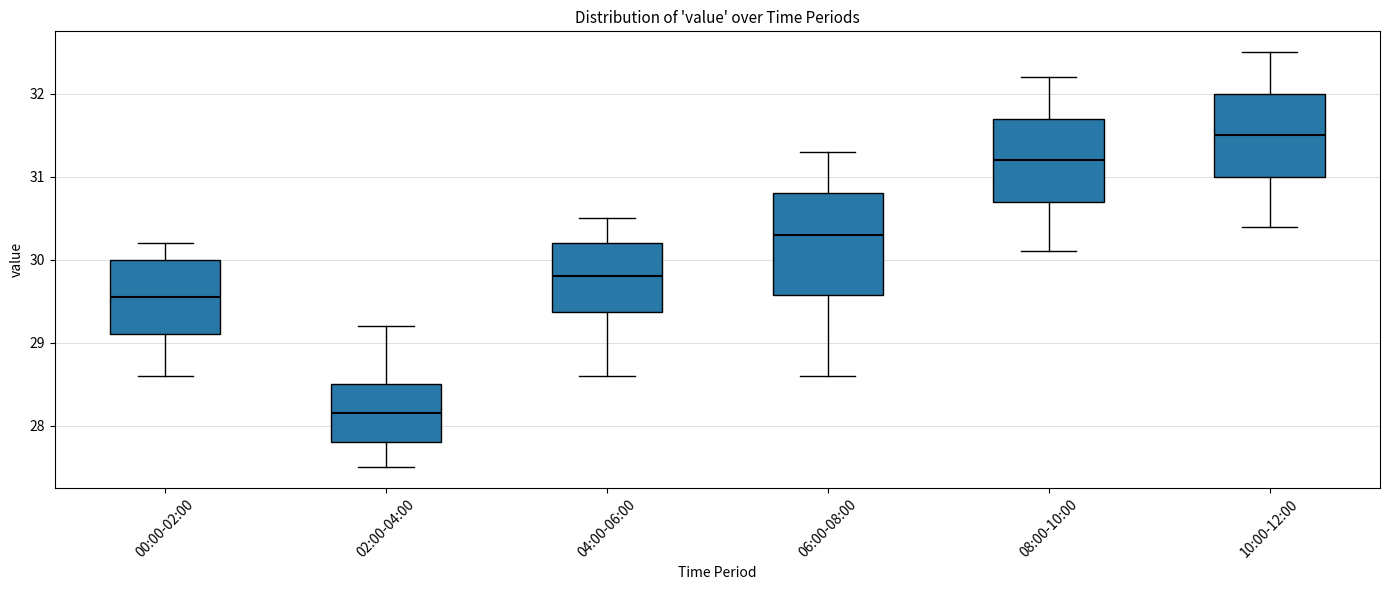

Reading left to right, transcribe this box plot: for each box, give where its median line is, the range the box spans, and where its two whiskers end, as read against the y-axis. The values are not printed on the chart, so give them approximately, as read against the axis.

00:00-02:00: median 29.6, box 29.1 to 30.0, whiskers 28.6 to 30.2
02:00-04:00: median 28.2, box 27.8 to 28.5, whiskers 27.5 to 29.2
04:00-06:00: median 29.8, box 29.4 to 30.2, whiskers 28.6 to 30.5
06:00-08:00: median 30.3, box 29.6 to 30.8, whiskers 28.6 to 31.3
08:00-10:00: median 31.2, box 30.7 to 31.7, whiskers 30.1 to 32.2
10:00-12:00: median 31.5, box 31.0 to 32.0, whiskers 30.4 to 32.5